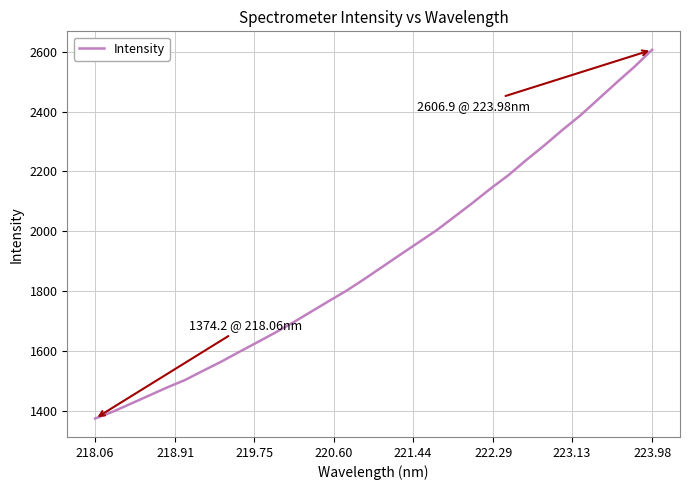

What is the difference between the maximum and minimum values?

1232.7